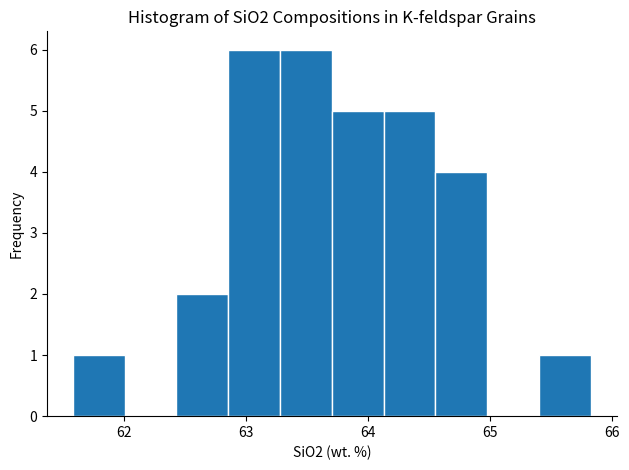

What is the height of the bar covering 61.6 to 62.0 on the x-axis? Neither the bar edges nor the heights are printed on the chart, so give them approximately, as read against the axes.

1